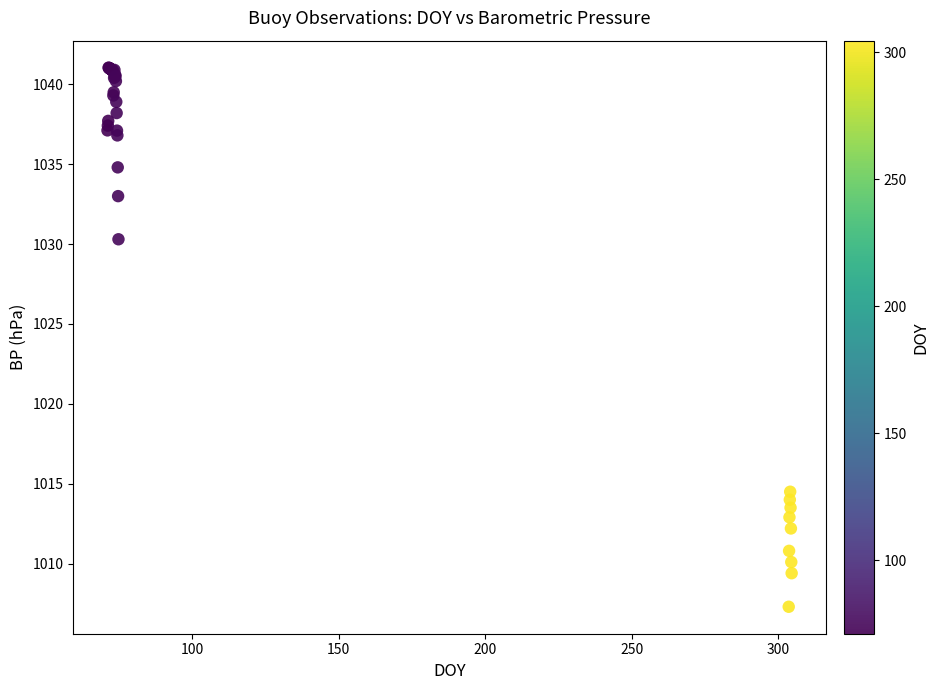

What Y value in the scatter plot is closest to 1024?

1030.3